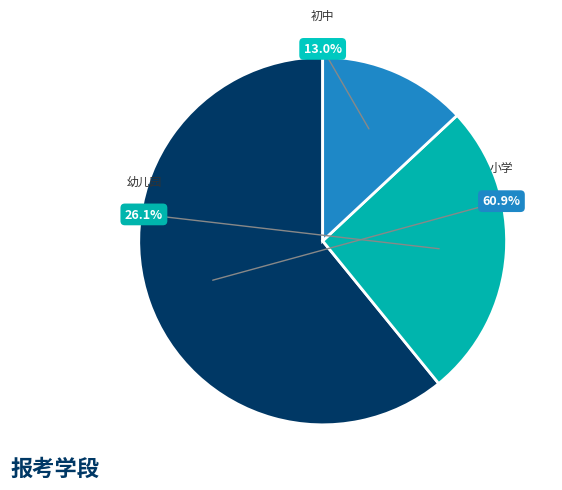

What is the largest slice in the pie chart?

小学